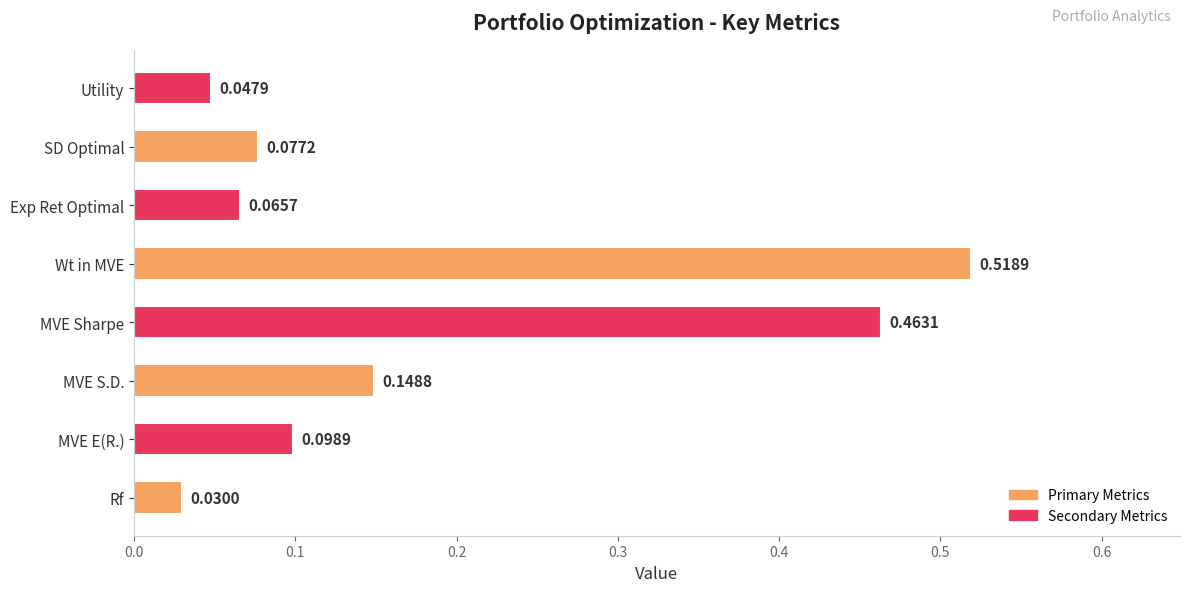

List the labels in order of value, largest first.

Wt in MVE, MVE Sharpe, MVE S.D., MVE E(R.), SD Optimal, Exp Ret Optimal, Utility, Rf